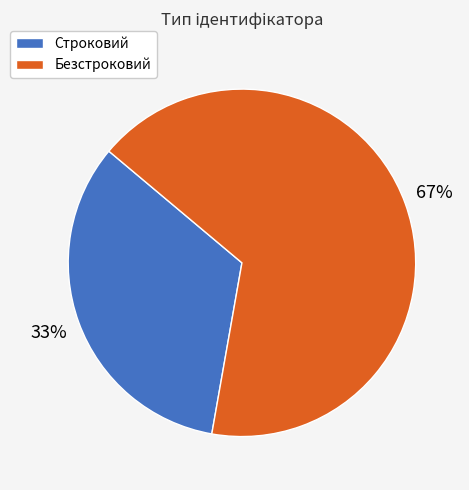

Does any single category account for the majority?

Yes